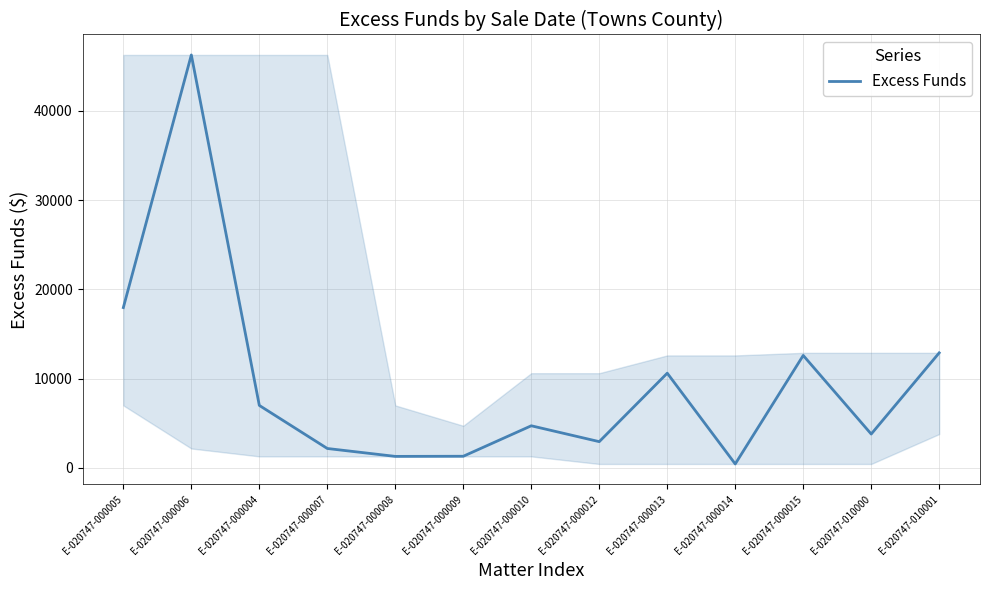

Between E-020747-000008 and E-020747-010001, which is larger?

E-020747-010001